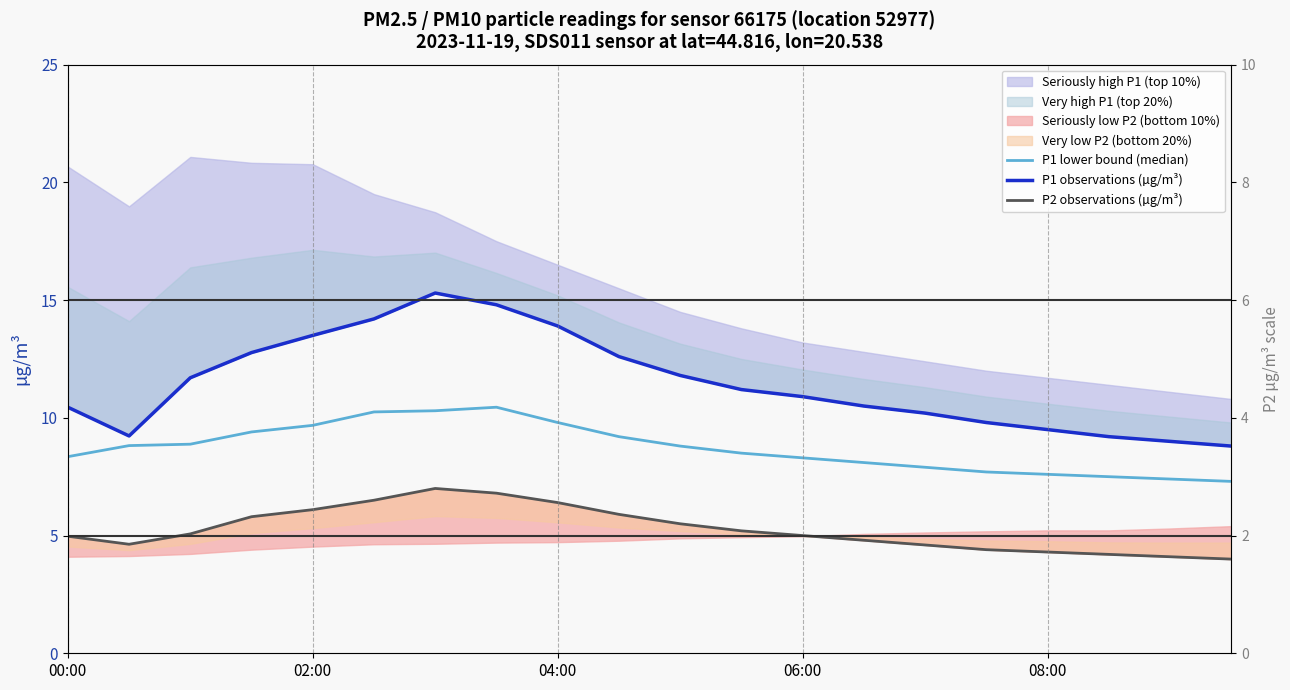

How many interior local peaks does the P1 observations (µg/m³) series have?

1